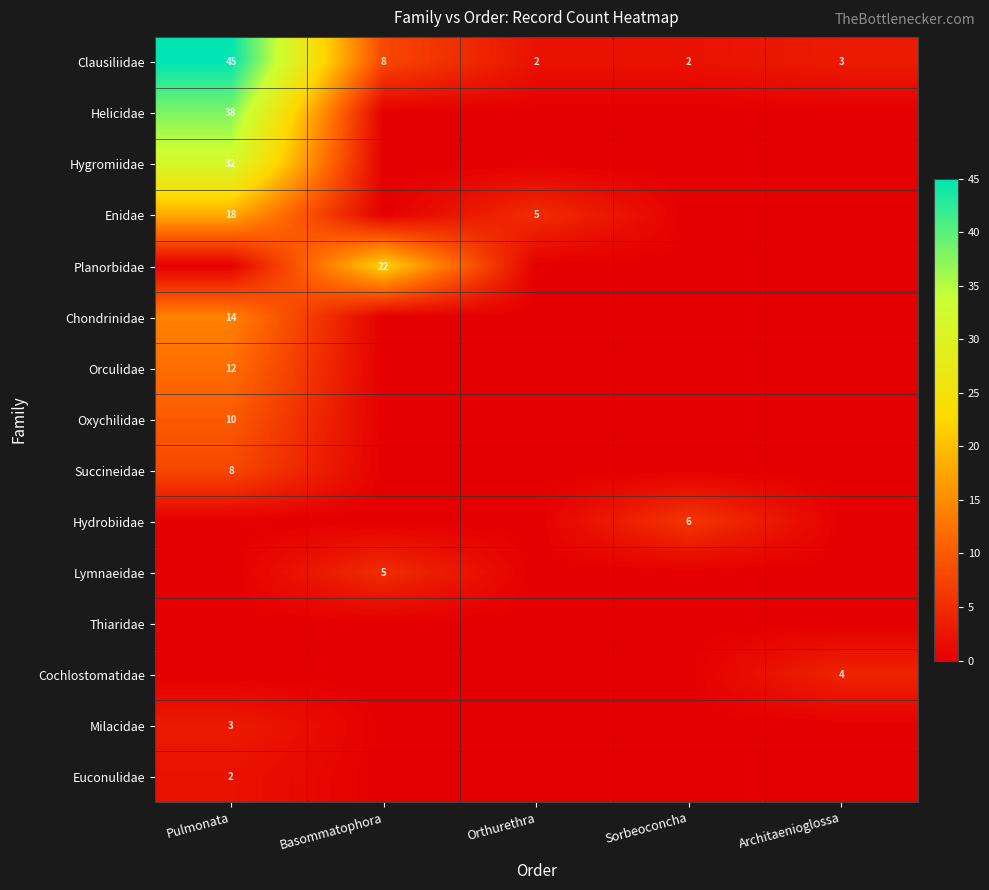

At which label does Clausiliidae reach its peak?

Pulmonata